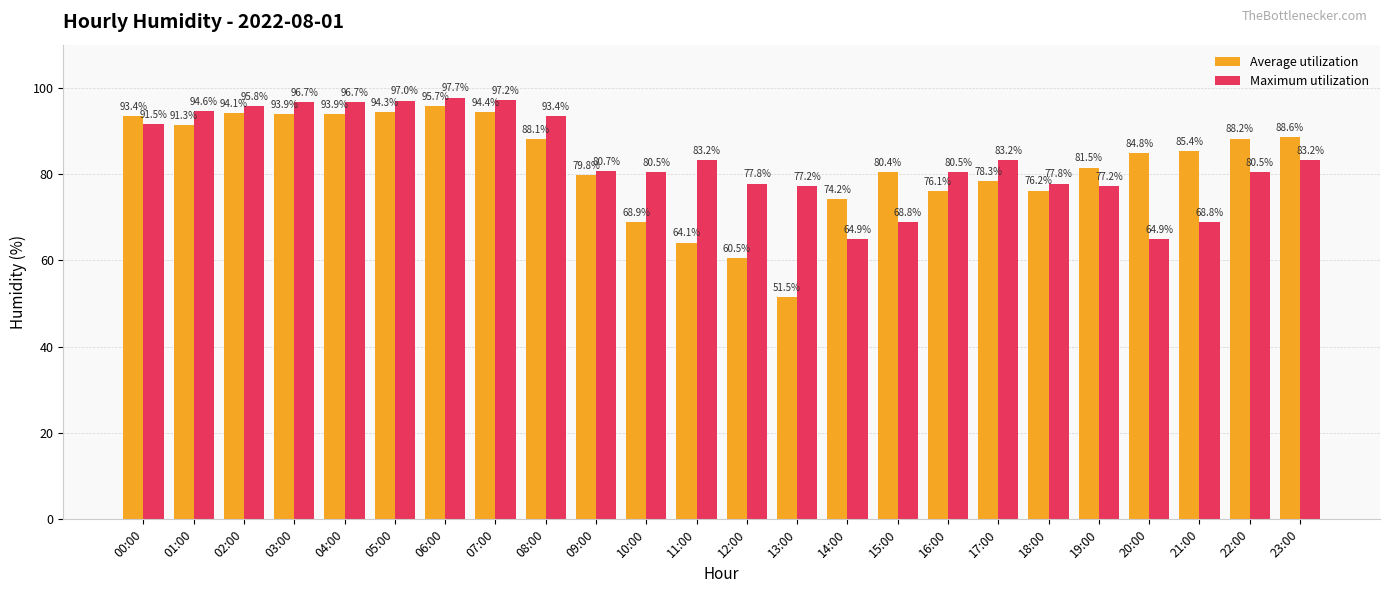

How many values in the Average utilization series are below 85?

12